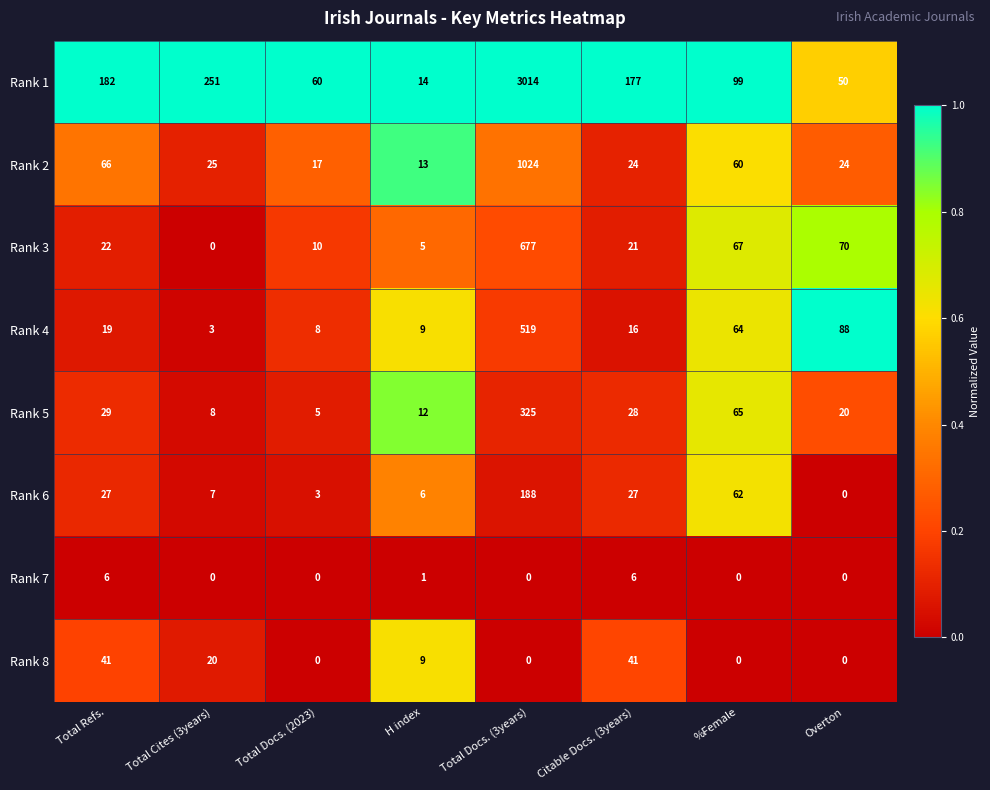

What is the approximate value of Rank 8 at Total Cites (3years), to the nearest 5?

20